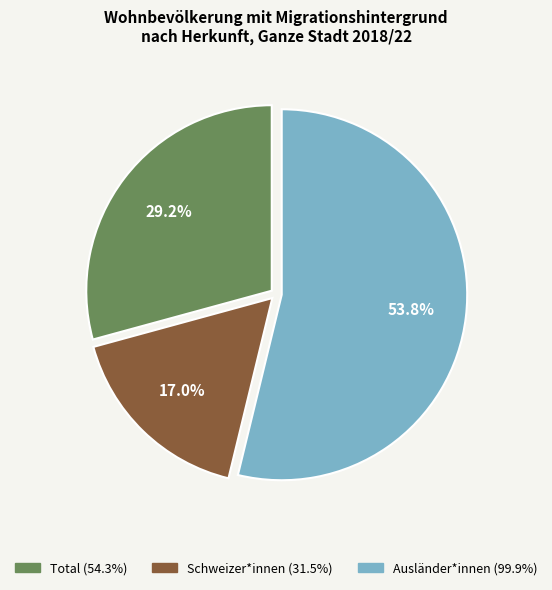

Between Ausländer*innen and Schweizer*innen, which is larger?

Ausländer*innen